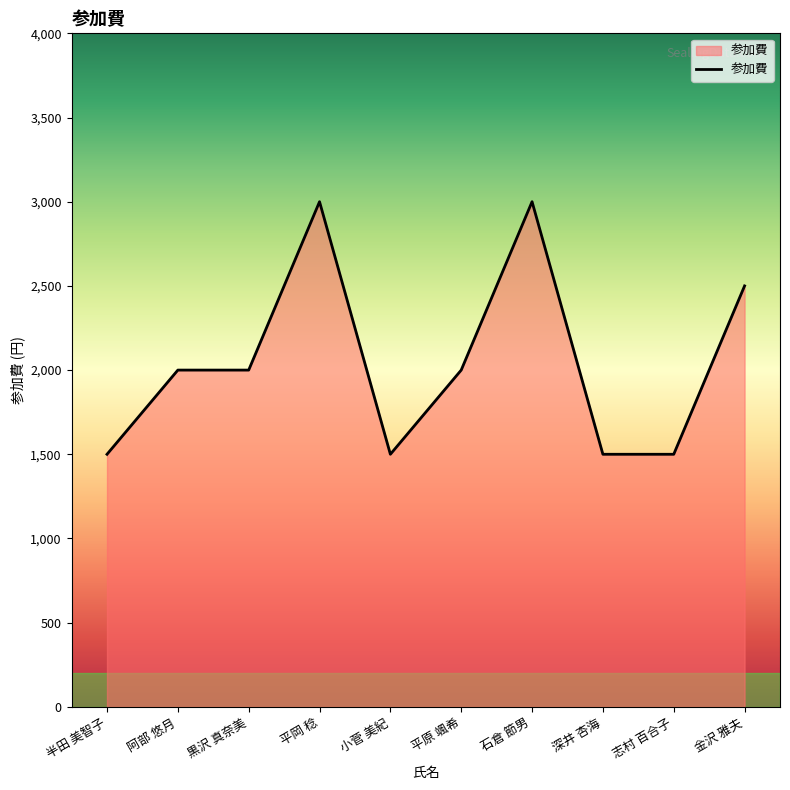

What is the maximum value shown in the chart?

3000